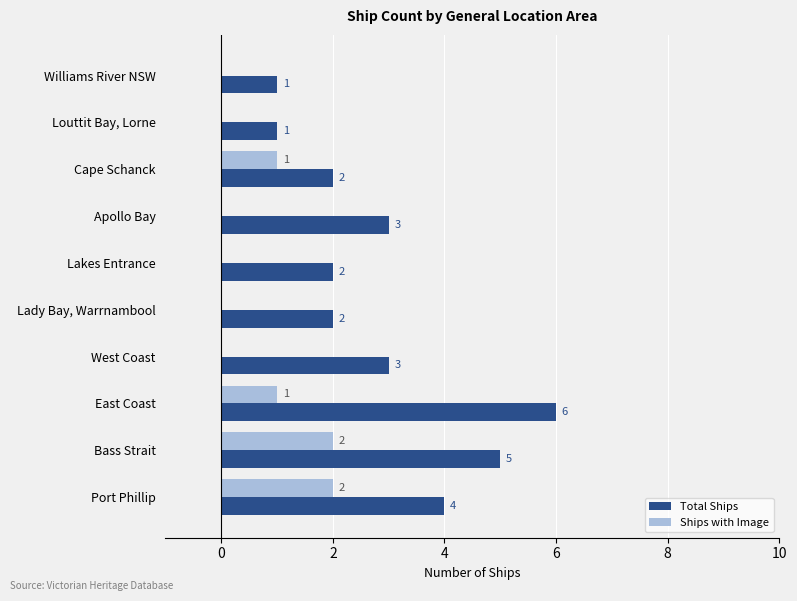

The Ships with Image series shows 2 at Port Phillip. True or false?

True